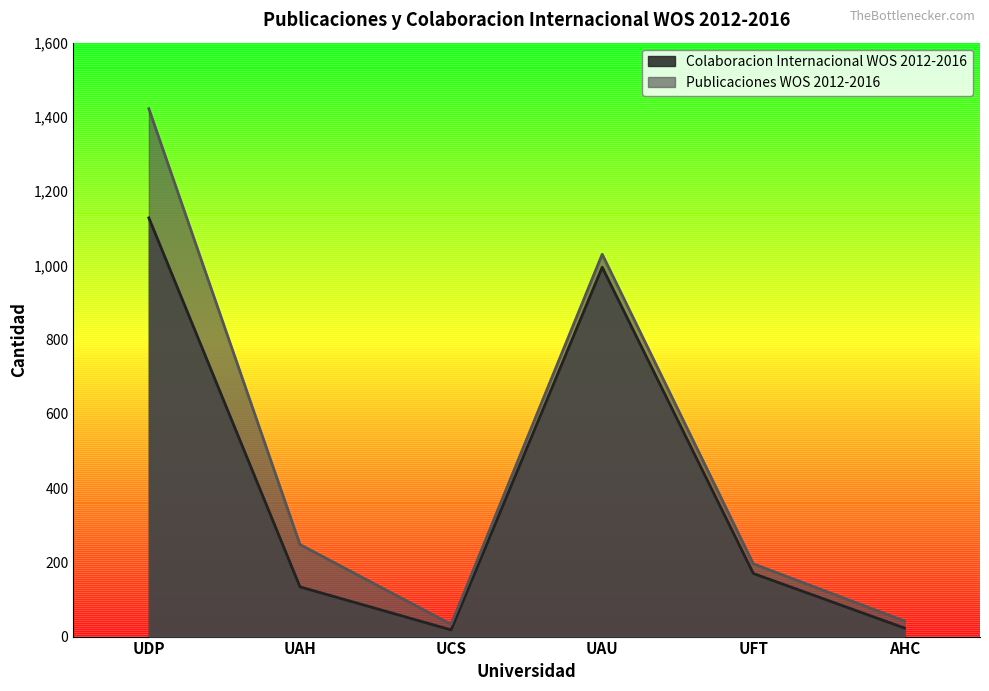

At which category does the chart reach its peak across all series?

UDP